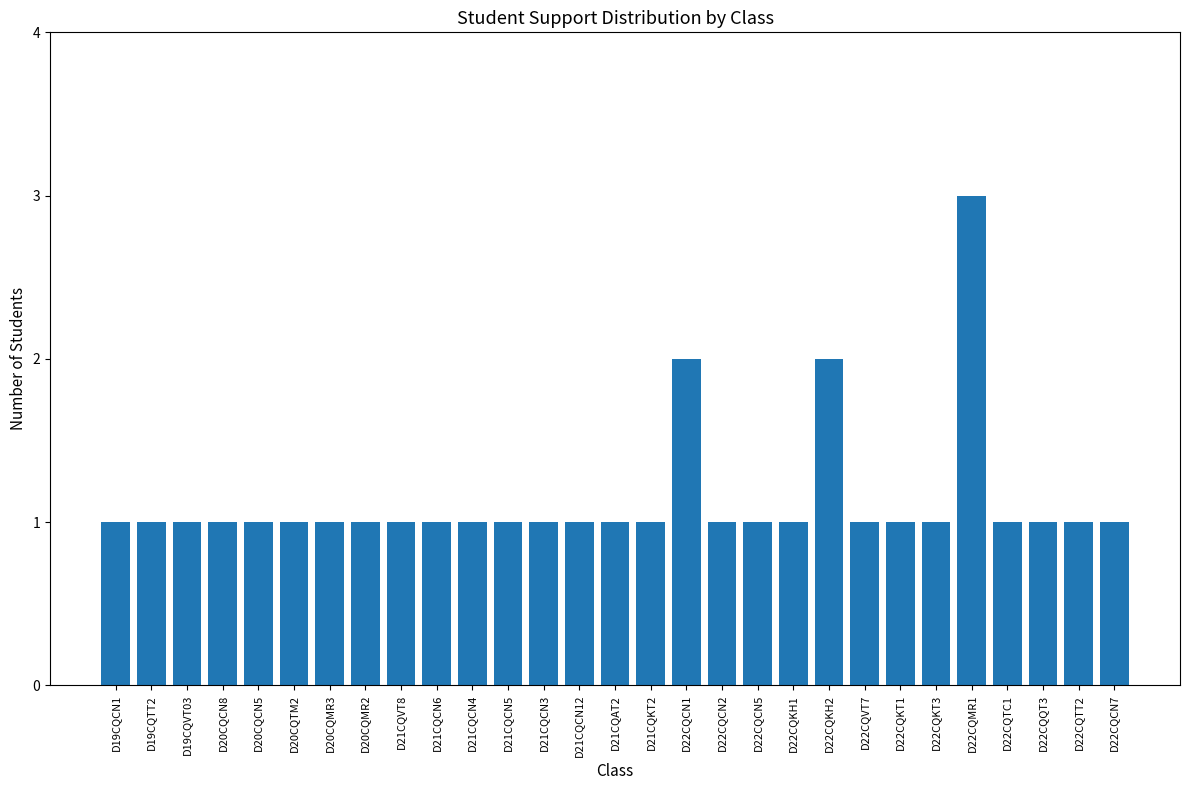

What is the maximum value shown in the chart?

3